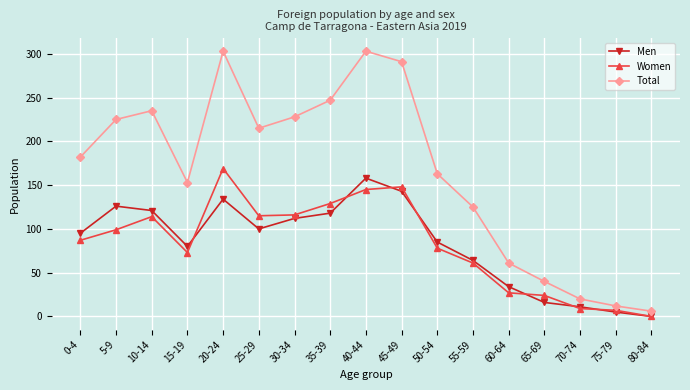

True or false: Men has more than 1 points higher than both neighbors.

True